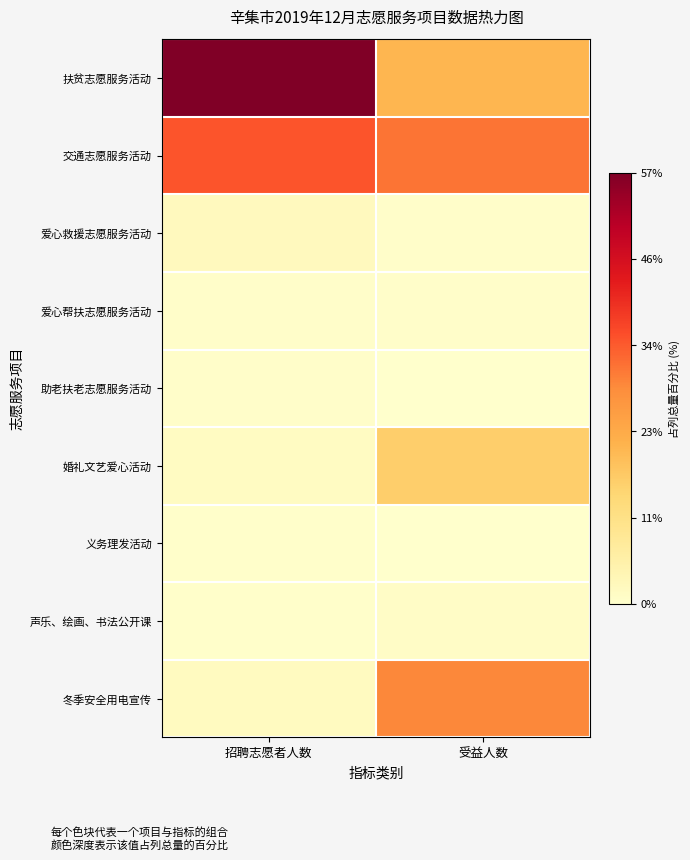

At which category does the chart reach its peak across all series?

招聘志愿者人数